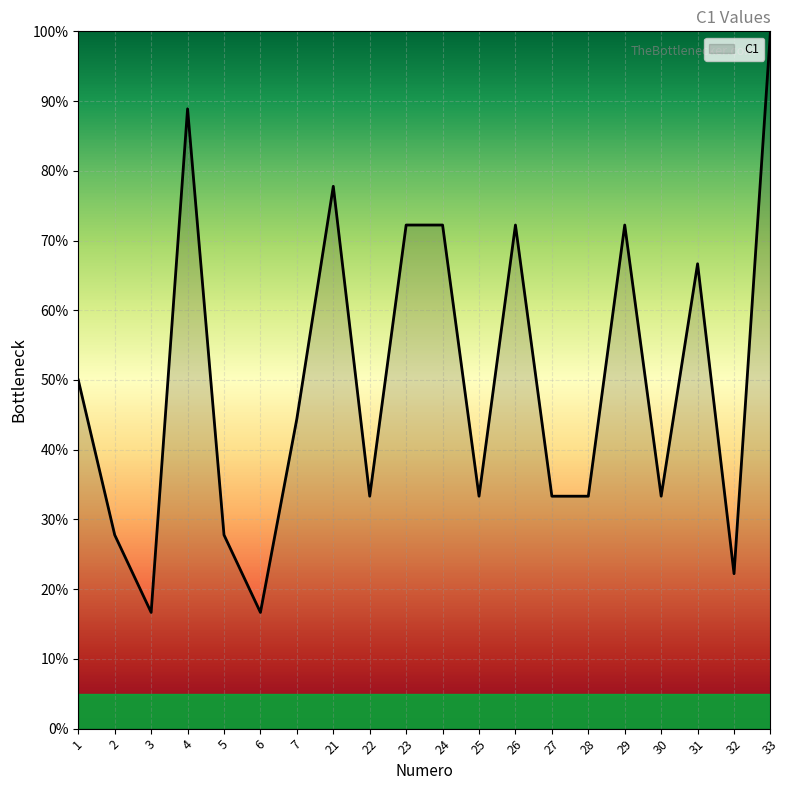

How many lines are shown in the chart?

1